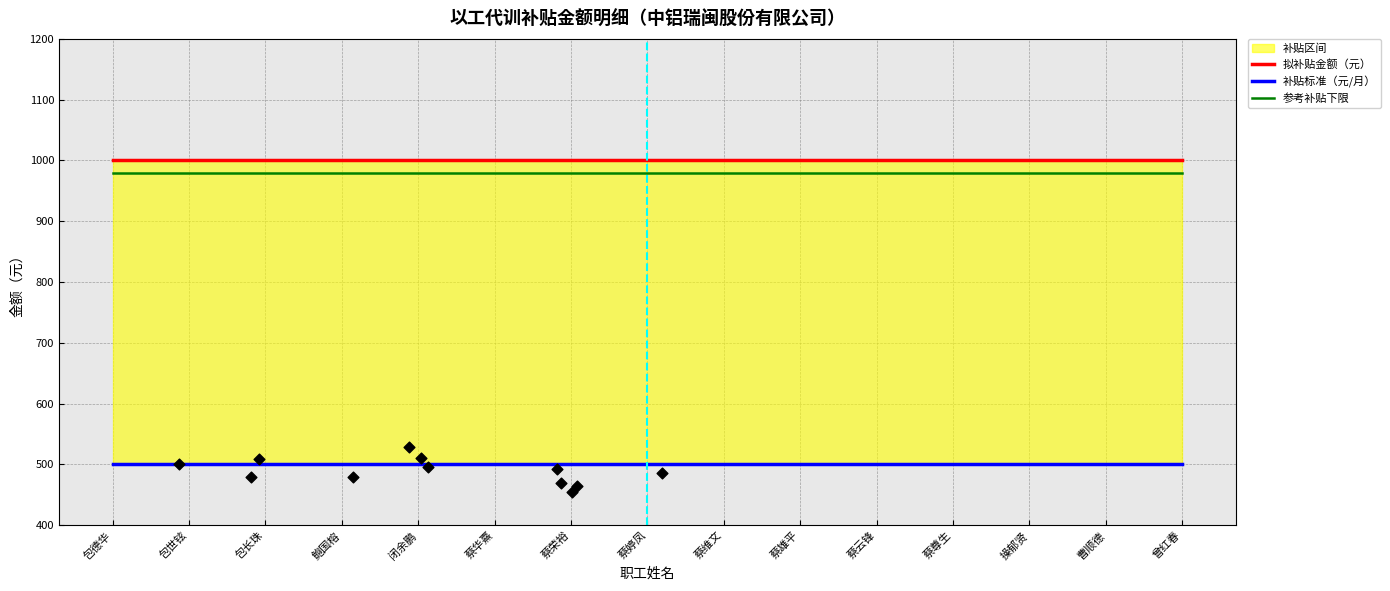

Is the value of 补贴标准（元/月） at 操郁贤 greater than the value of 拟补贴金额（元） at 包德华?

No